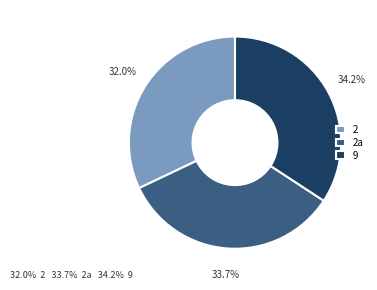

Is 2а the majority of the pie?

No